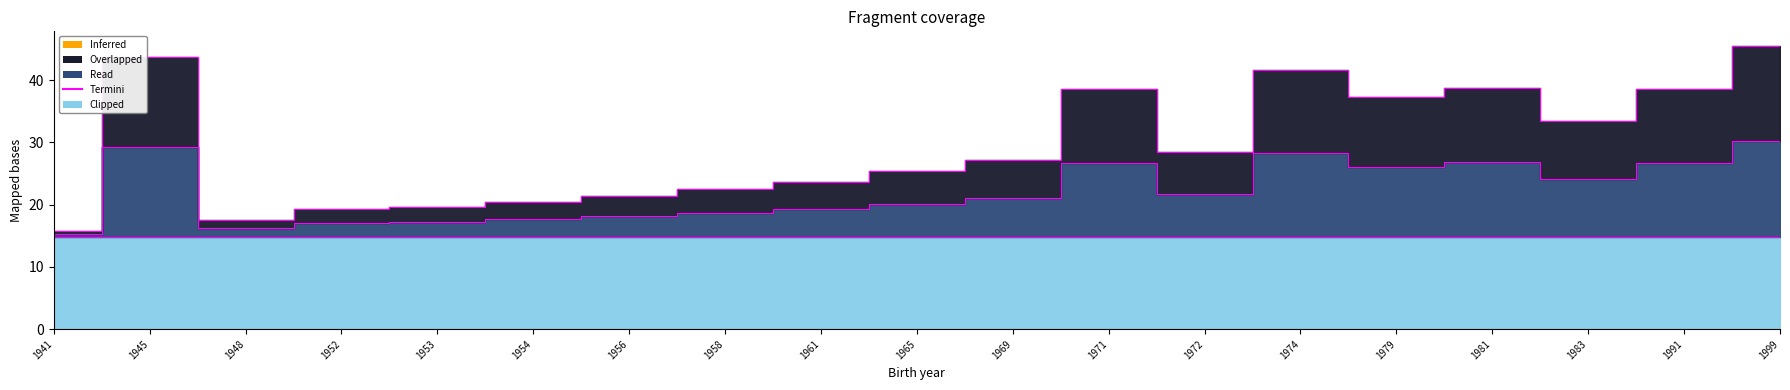

The Clipped series shows 14.9 at 1969. True or false?

True